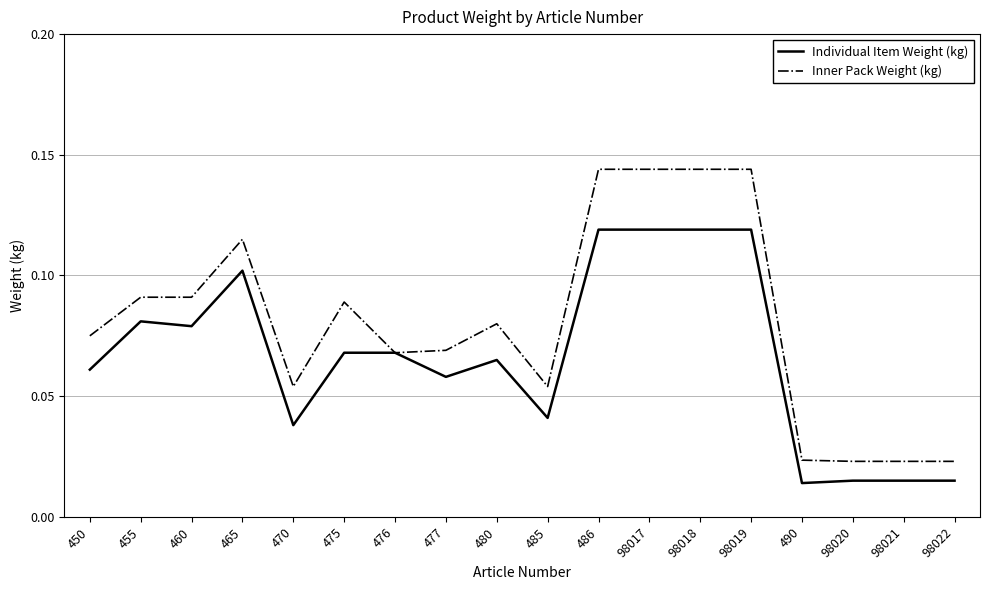

How many distinct data groups are displayed?

2